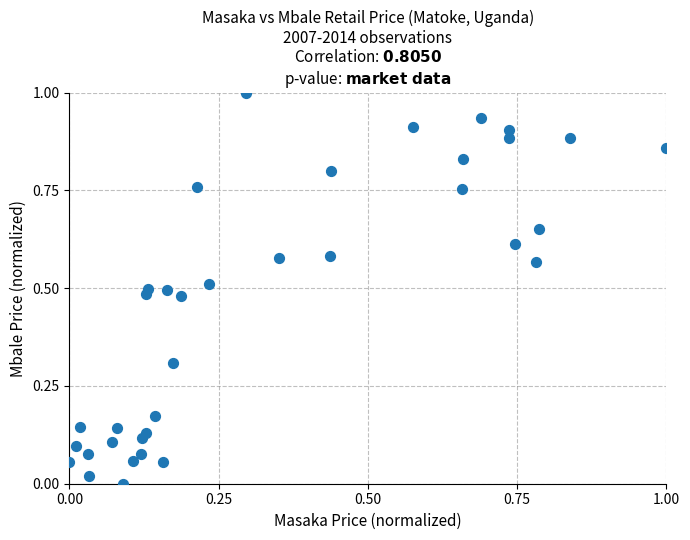

What is the range of Y values (max minus min)?

1.0